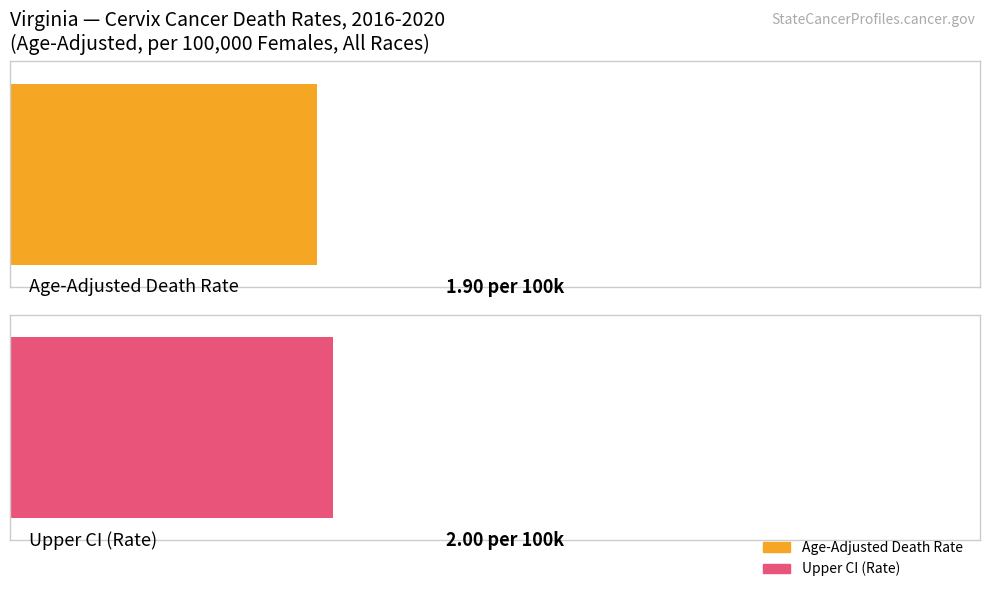

Are the bars horizontal?

Yes